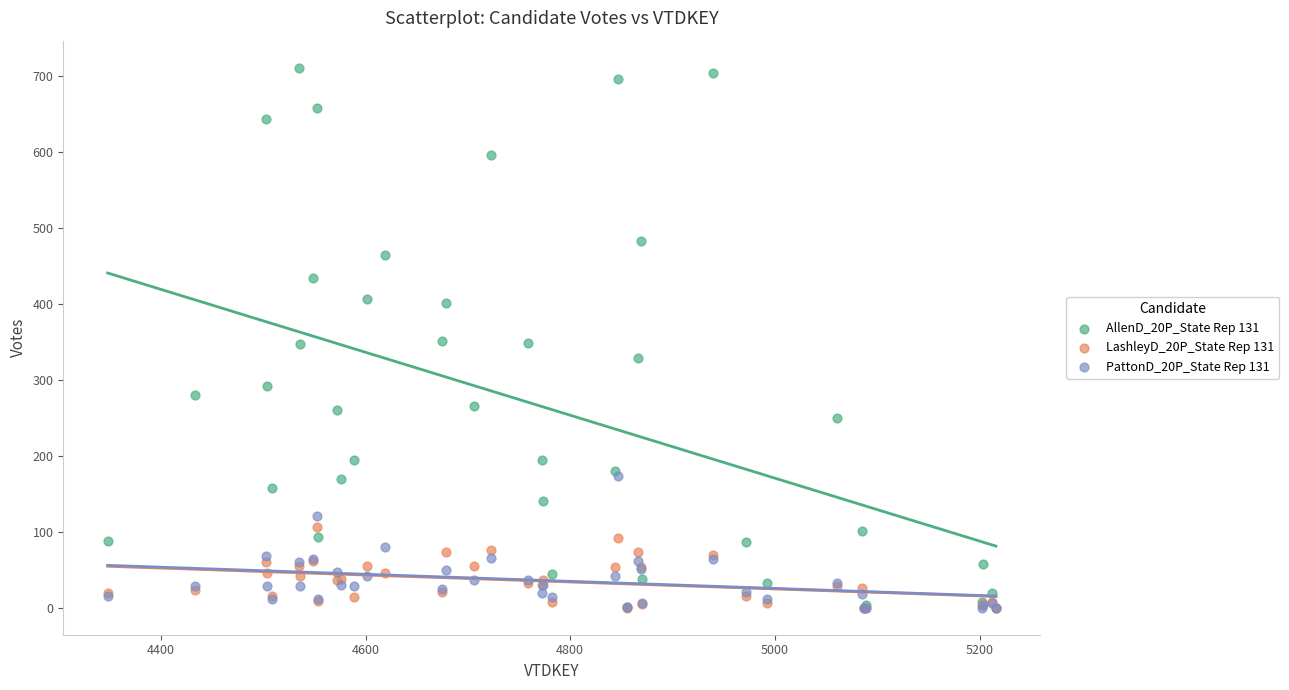

Which series reaches the maximum Y coordinate?

AllenD_20P_State Rep 131